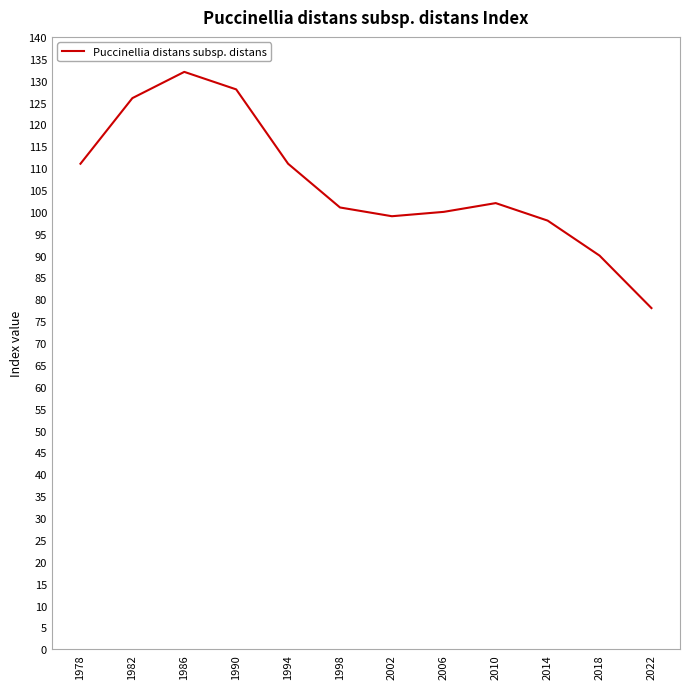

What is the difference between the maximum and minimum values?

54